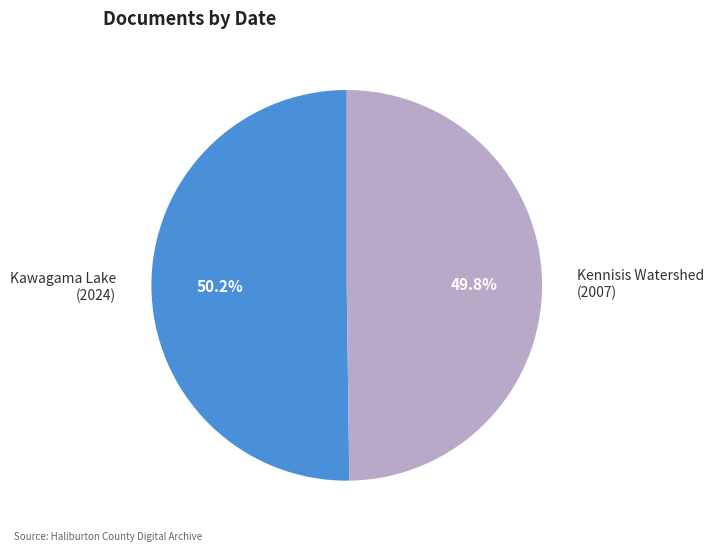

Do Kawagama Lake (2024) and Kennisis Watershed (2007) together represent more than half of the pie?

Yes